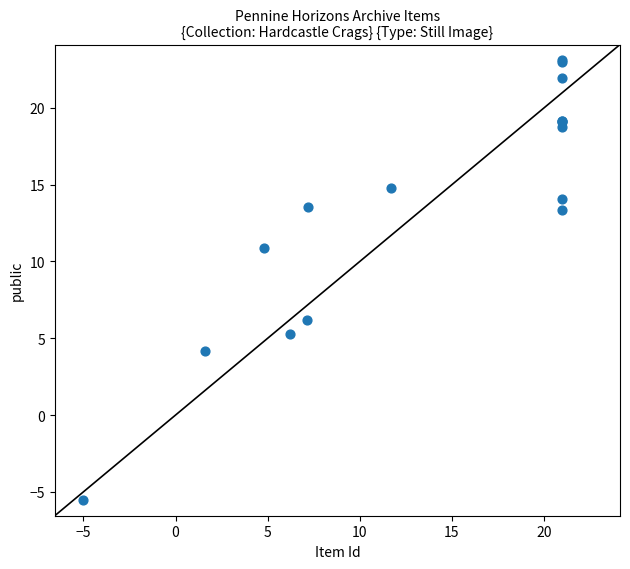

What Y value in the scatter plot is closest to 8?

6.2